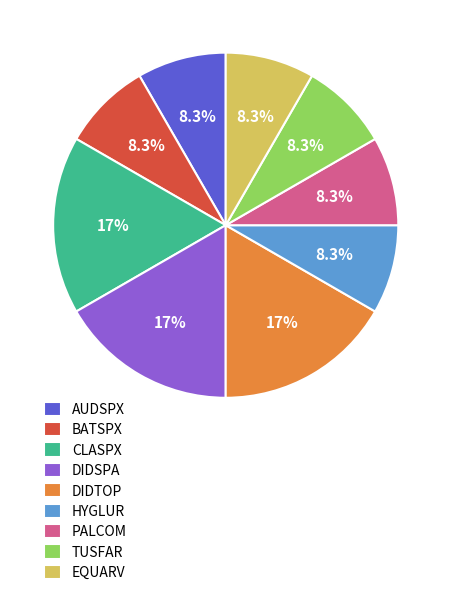

To the nearest percent, what is the combined percentage of HYGLUR and CLASPX?

25%